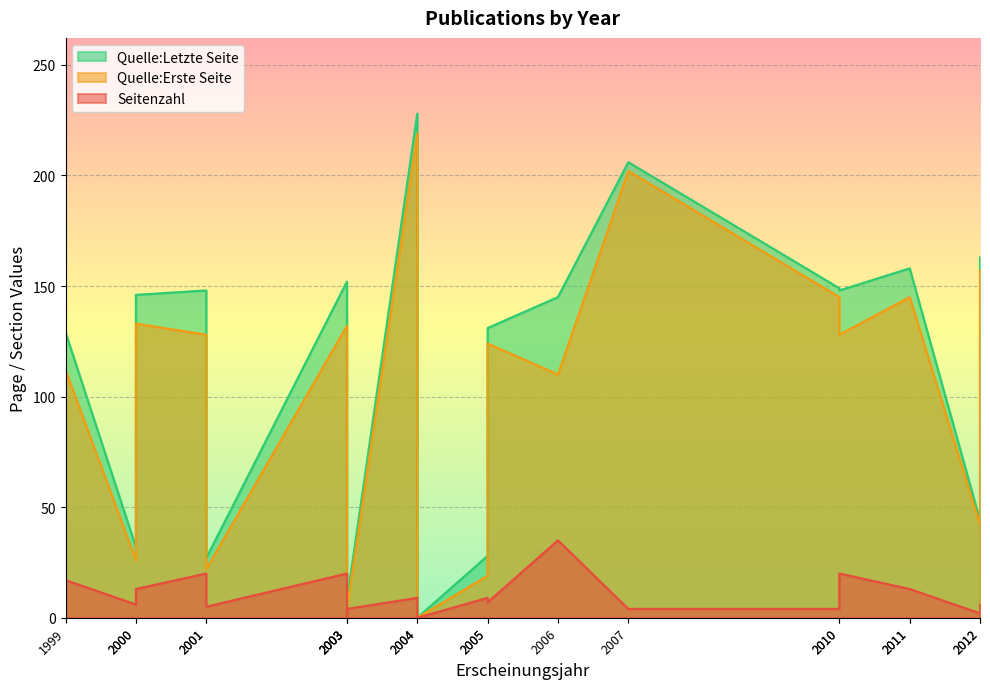

What is the difference between the maximum and minimum values in the Quelle:Letzte Seite series?

228